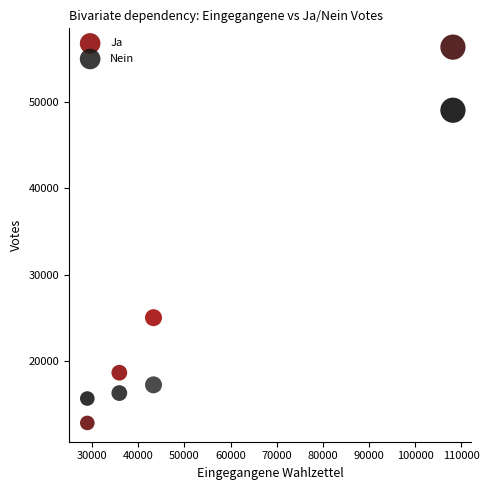

Which series has the widest spread of Y values?

Ja